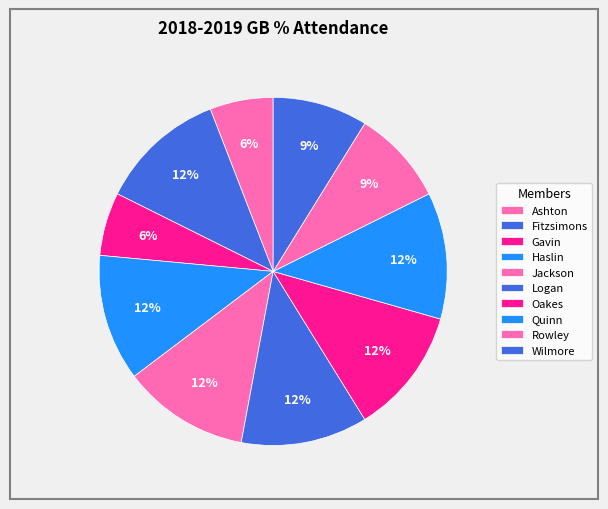

Which slice is the largest?

Fitzsimons